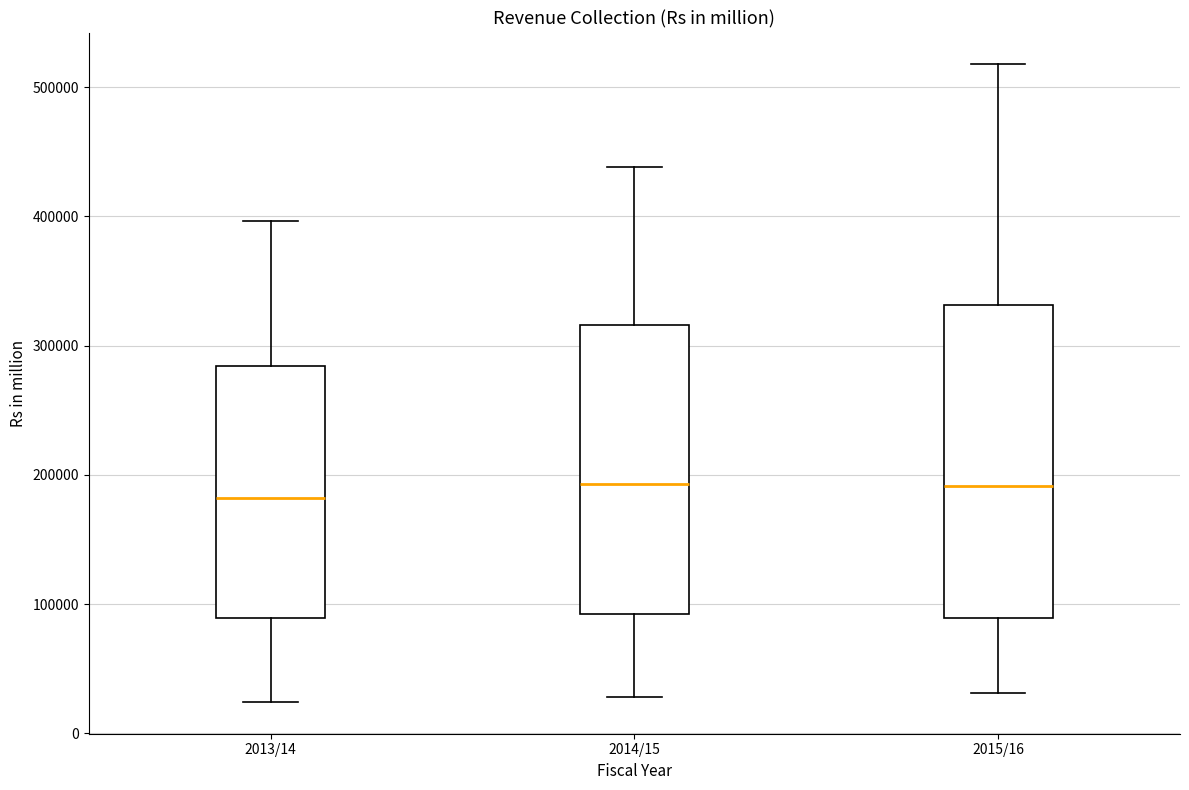

Which box is the tallest, from its lower edge to its upper edge?

2015/16